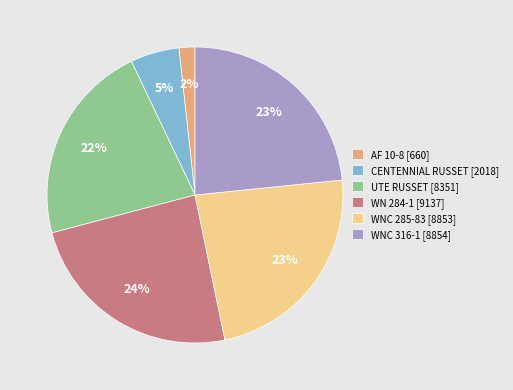

Do CENTENNIAL RUSSET [2018] and UTE RUSSET [8351] together represent more than half of the pie?

No